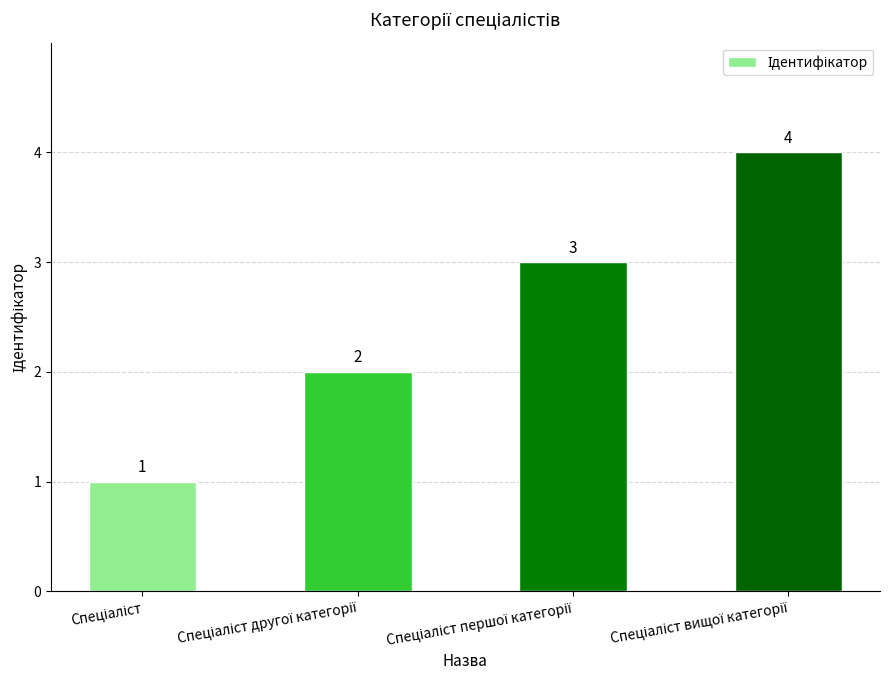

What is the difference between the maximum and minimum values?

3